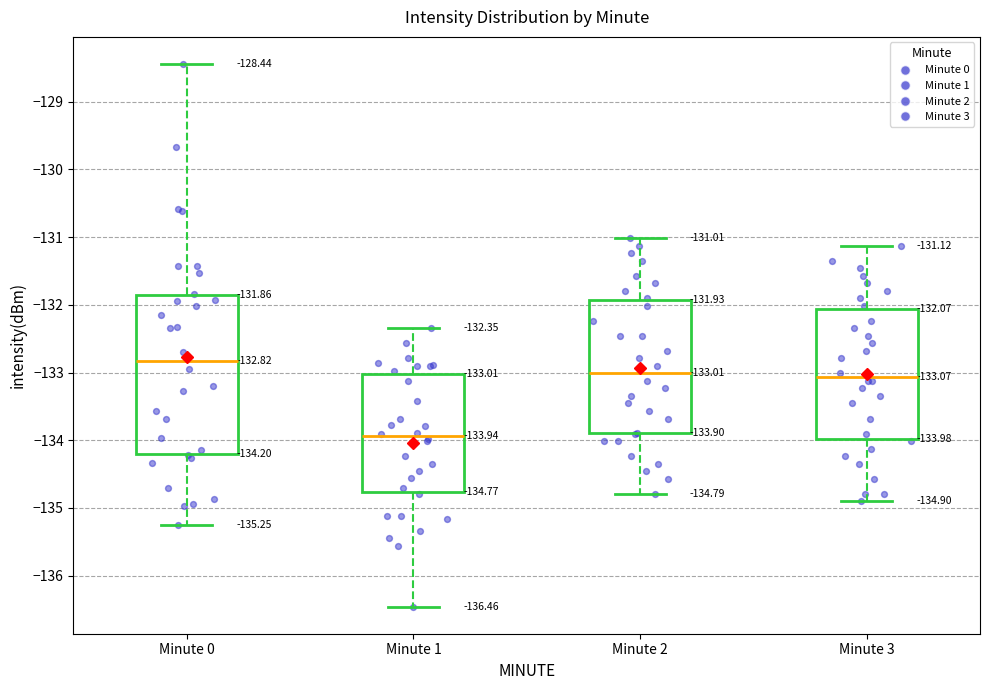

Which box has the highest median line?

Minute 0